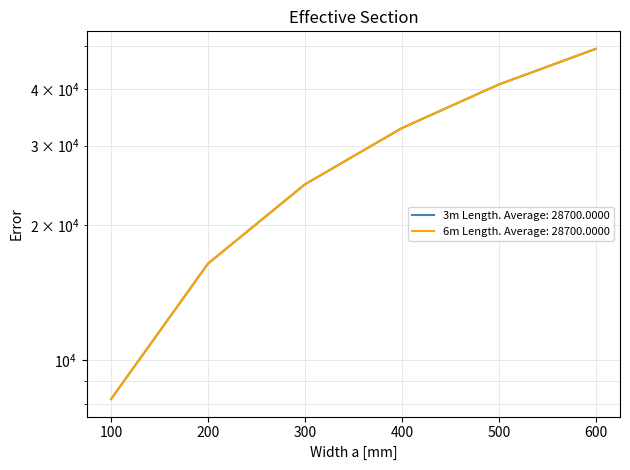

Reading left to right, what are all the values shown in this chart?

Weight [1m] (3m): 8200	16400	24600	32800	41000	49200
Weight [1m] (6m): 8200	16400	24600	32800	41000	49200